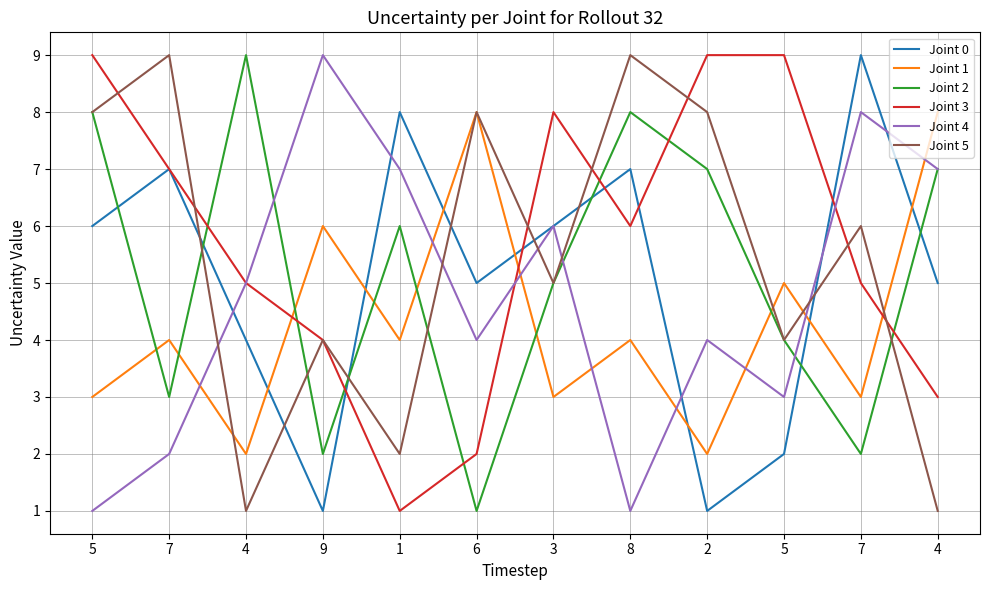

Does the chart have visible grid lines?

Yes